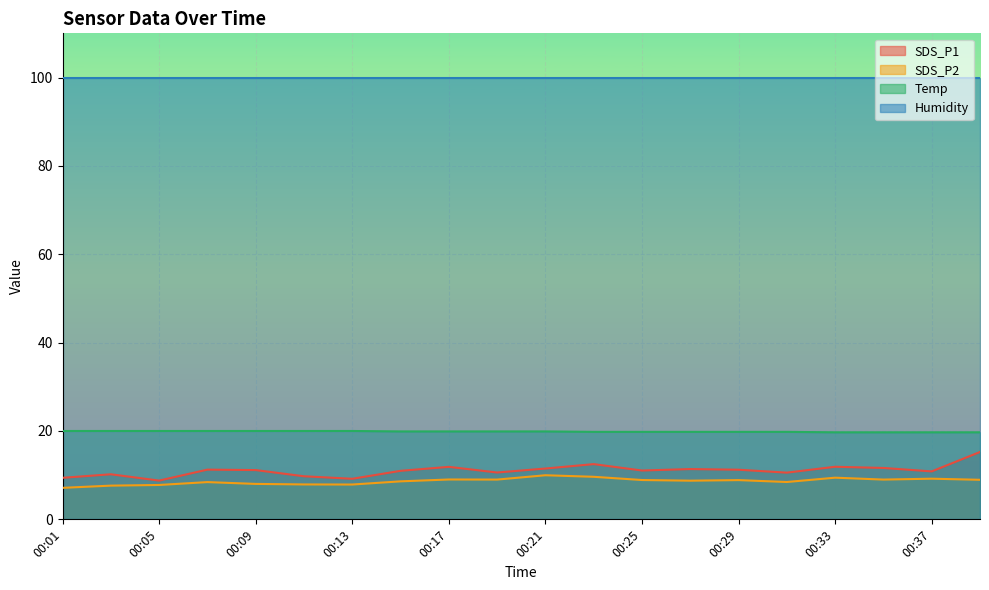

At which category does SDS_P2 reach its first local peak?

00:07